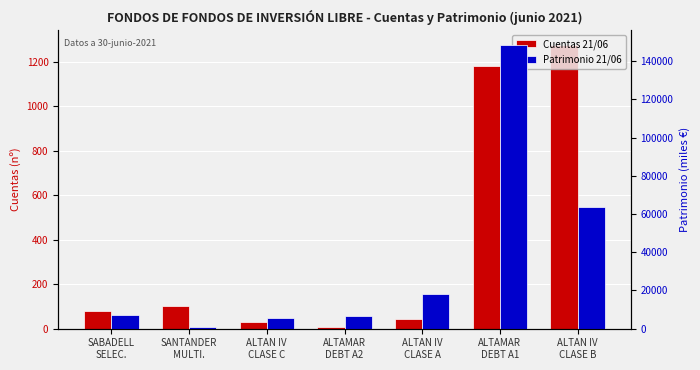

What is the maximum value shown in the chart?

148626